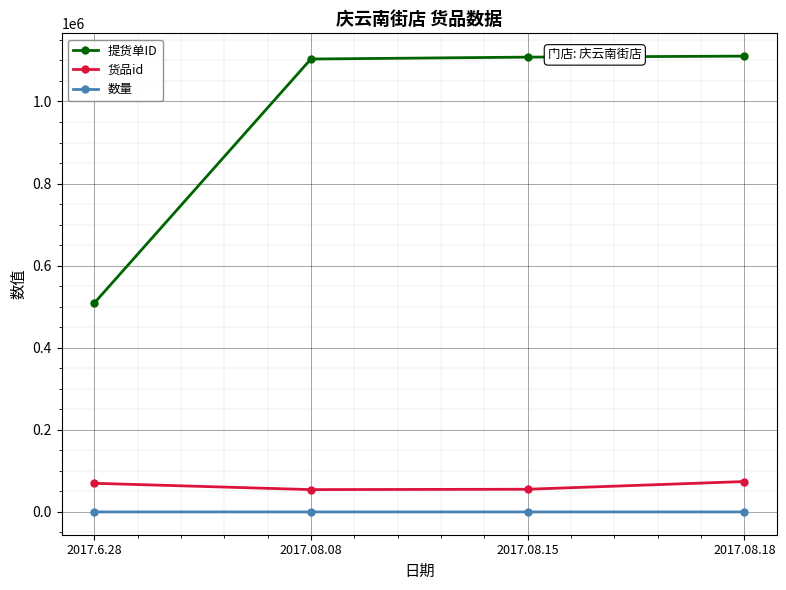

The value of 货品id at 2017.08.15 is 55265. True or false?

True